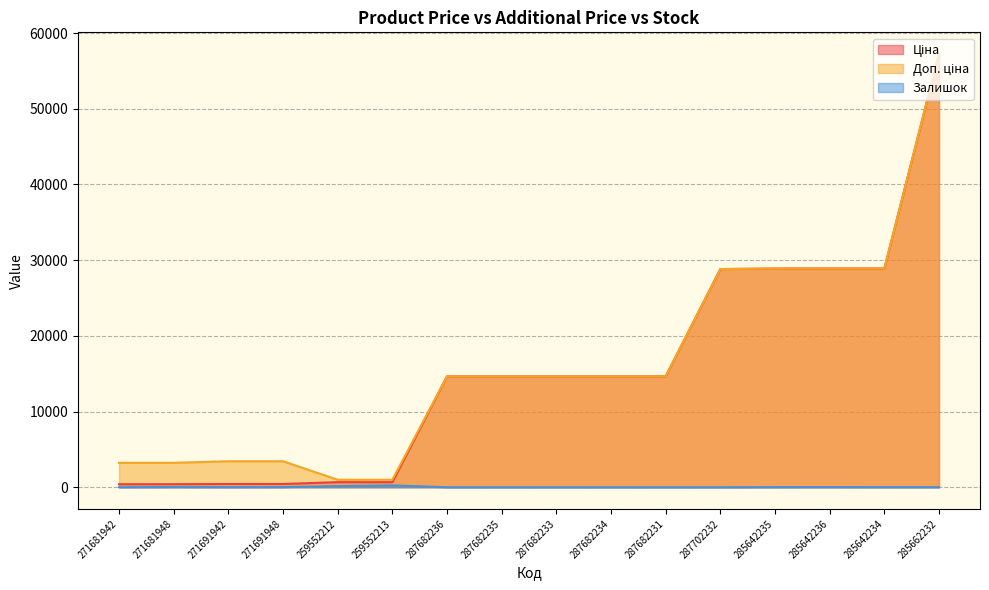

Where is Ціна nearest to the value 28819?

287702232